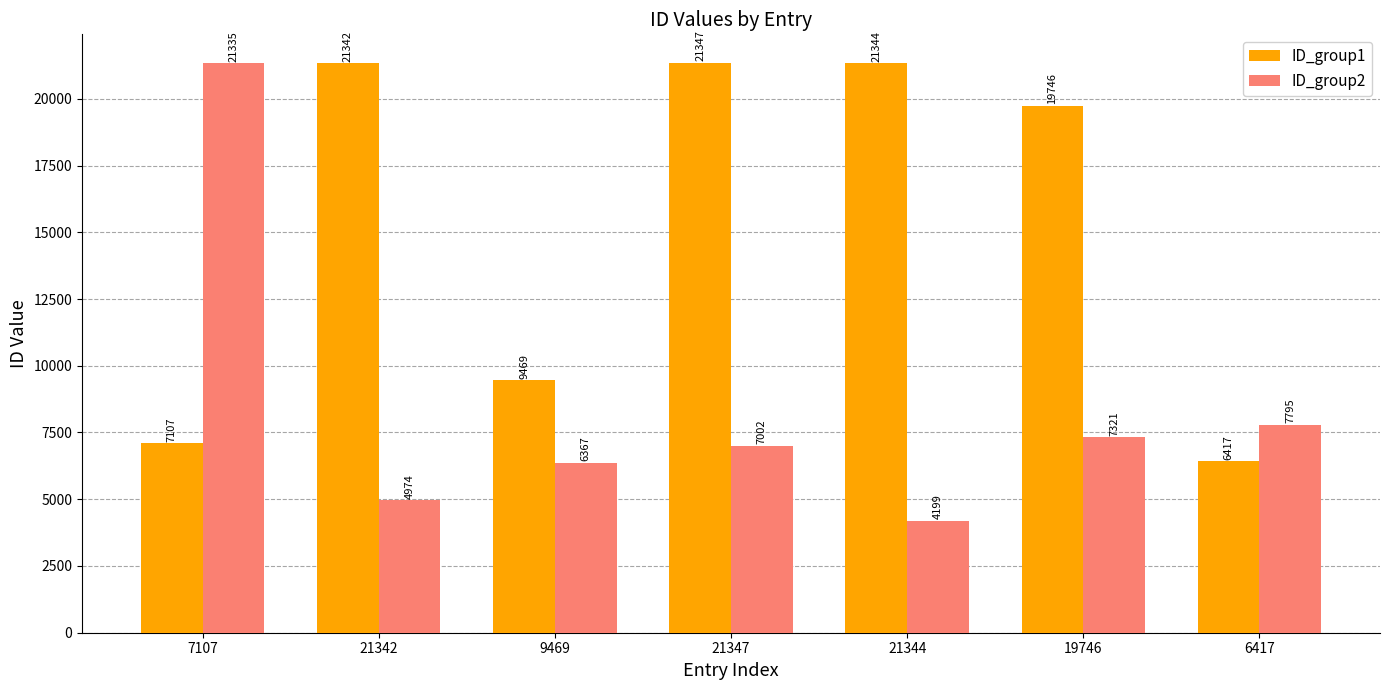

What is the difference between the second highest and minimum values in the ID_group2 series?

3596